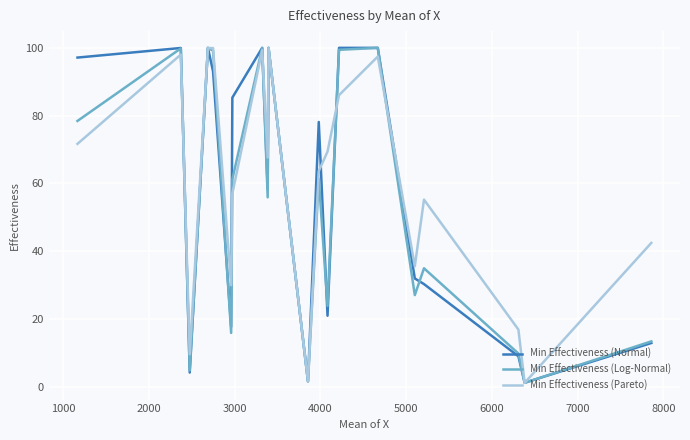

What is the maximum value for Min Effectiveness (Pareto)?

100.0